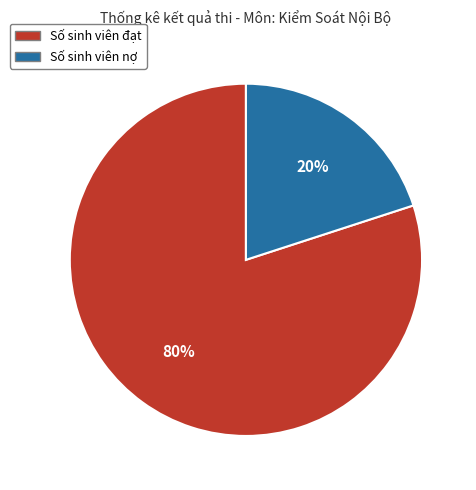

Which has a higher value, Số sinh viên nợ or Số sinh viên đạt?

Số sinh viên đạt